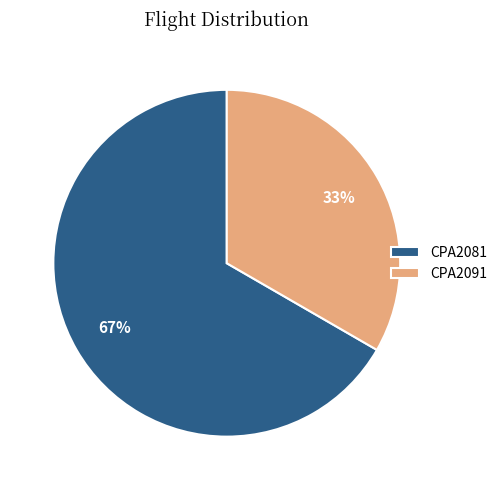

To the nearest percent, what is the combined percentage of CPA2091 and CPA2081?

100%